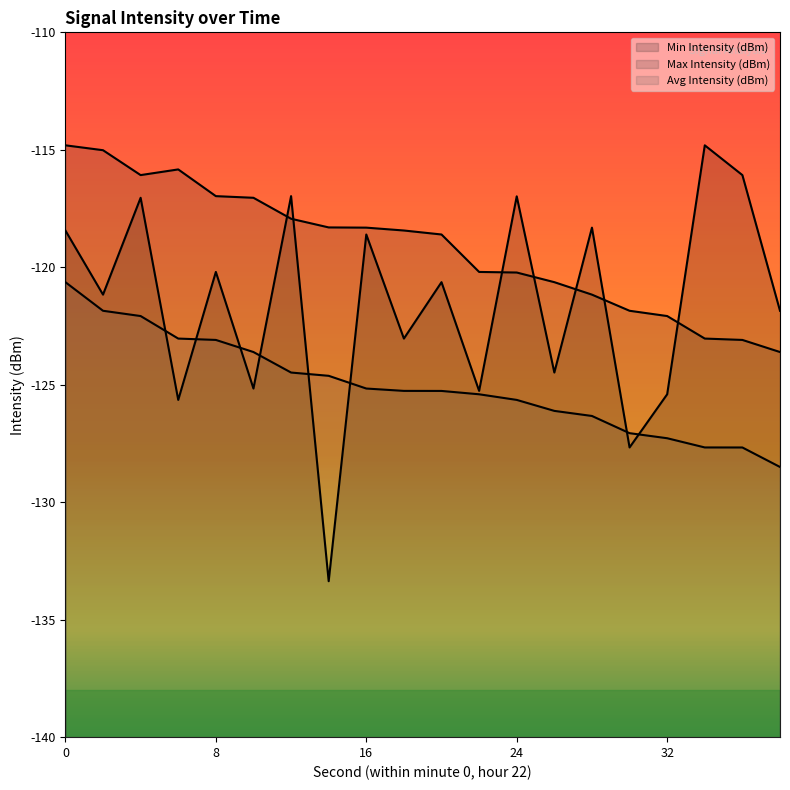

At which label is Avg Intensity (dBm) closest to -124?

10